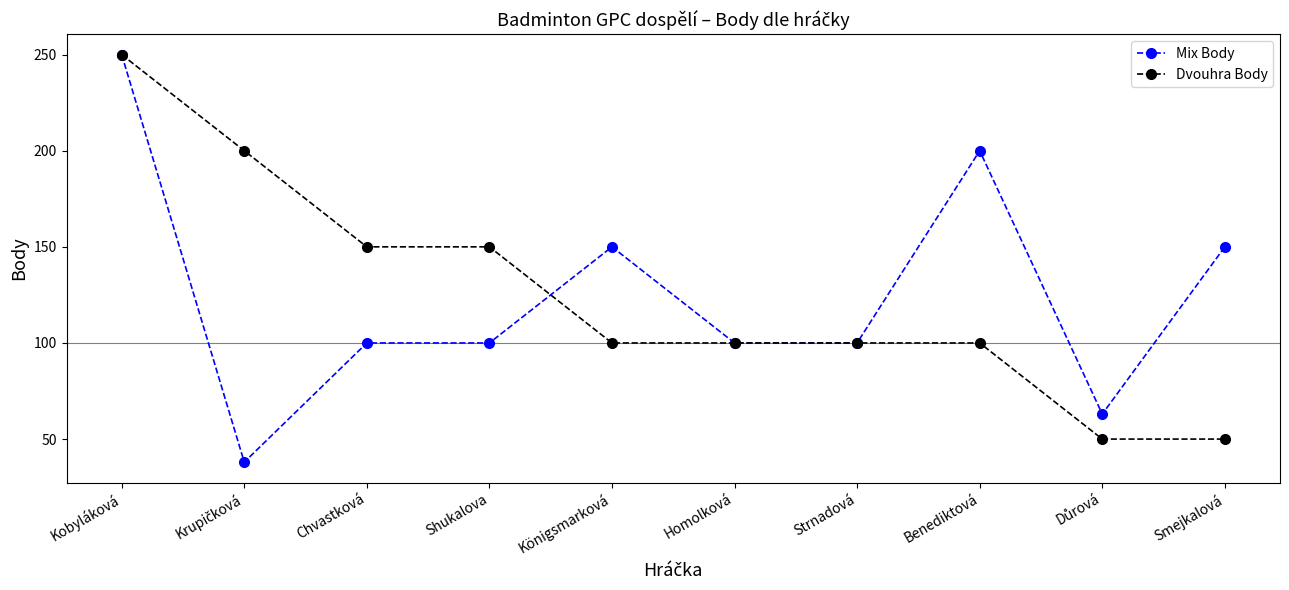

How many distinct data groups are displayed?

2